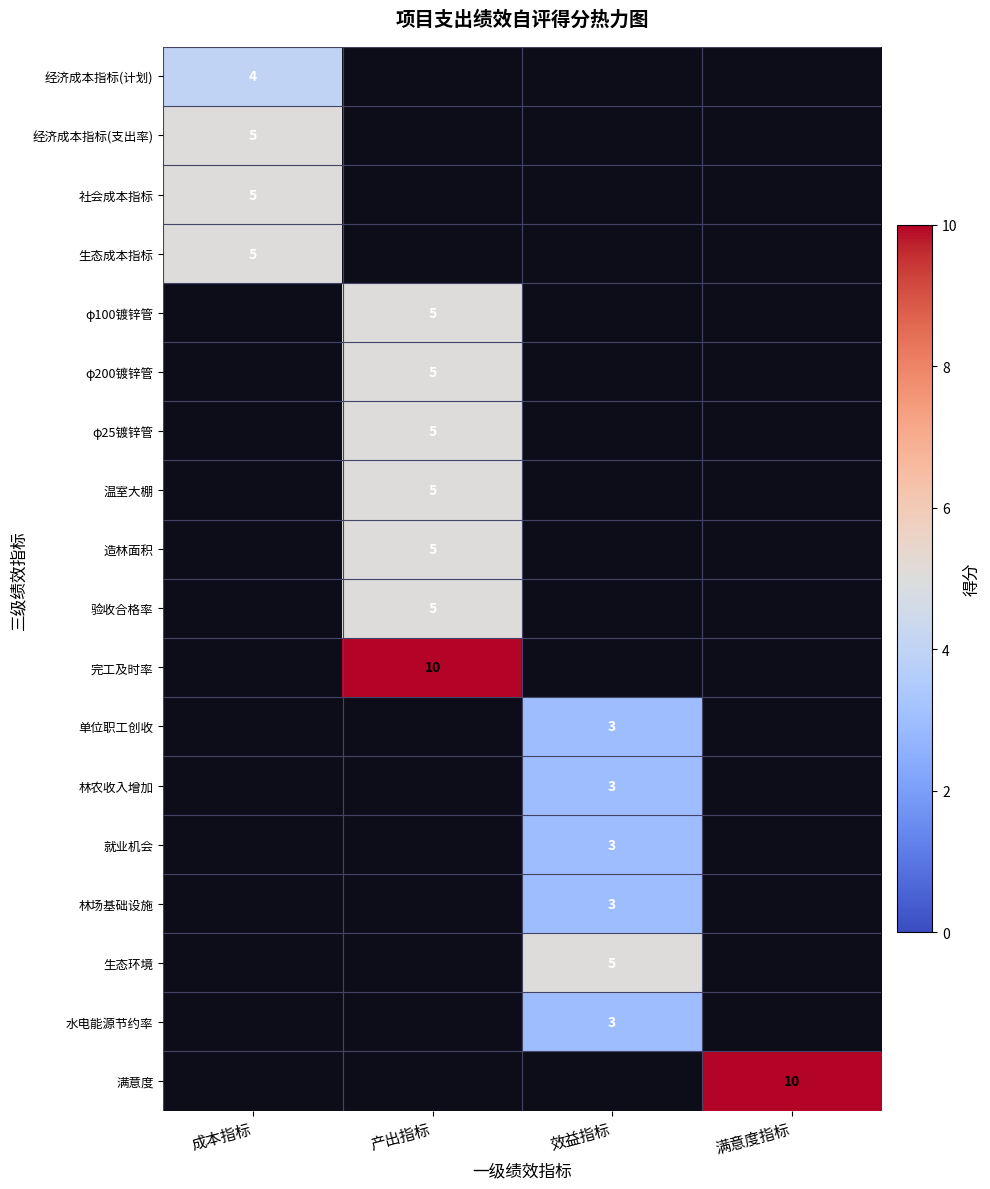

Is it true that 社会成本指标 equals 3 at 成本指标?

False